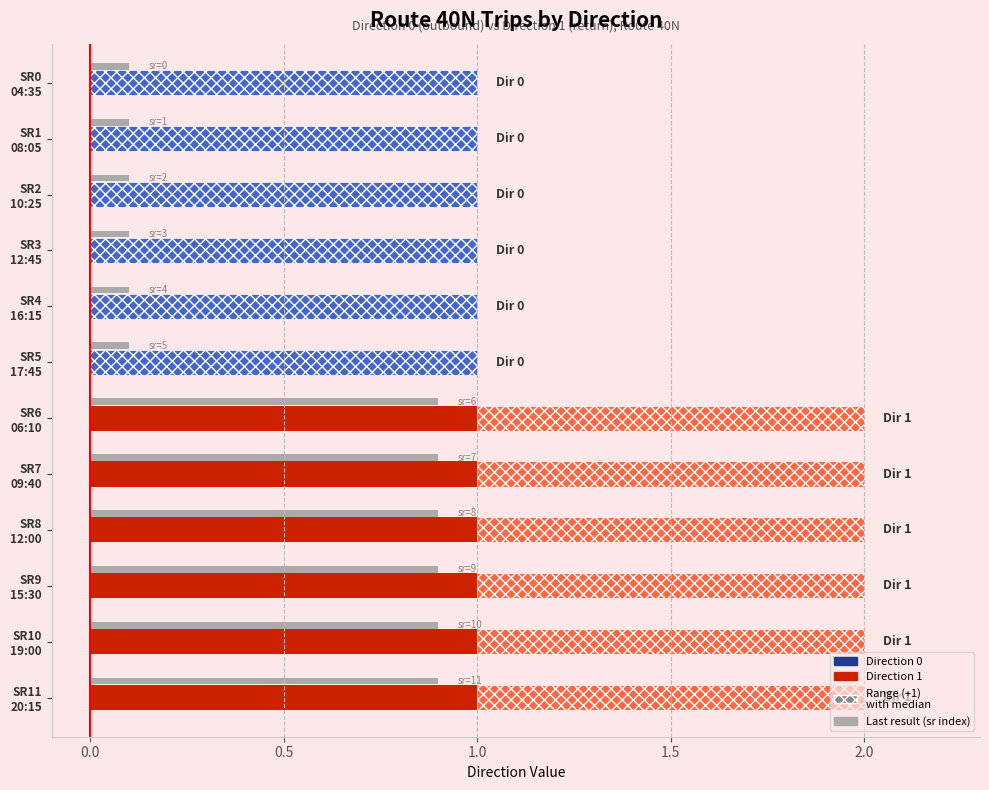

What is the value of the Direction 0 (High) bar at the 10th from the left?

1